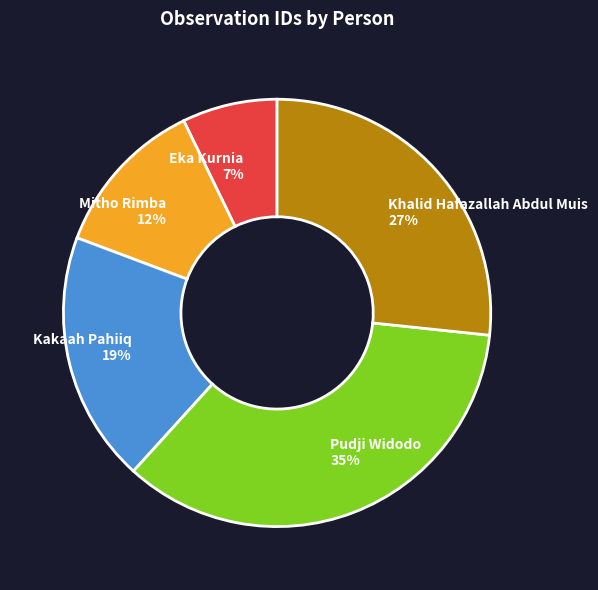

Does any single category account for the majority?

No